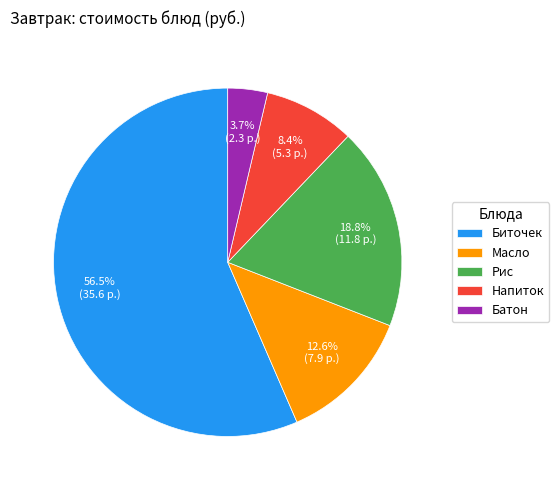

What is the majority slice?

Биточек